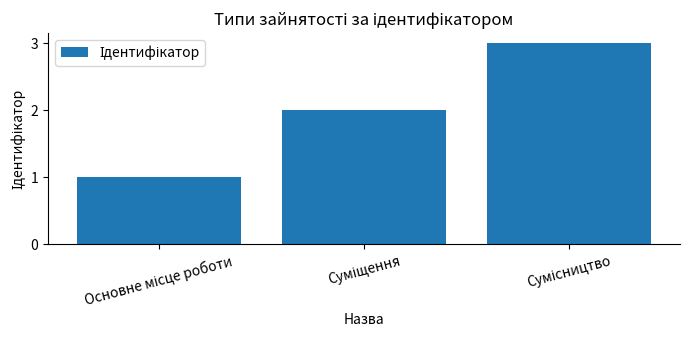

What is the minimum value shown in the chart?

1